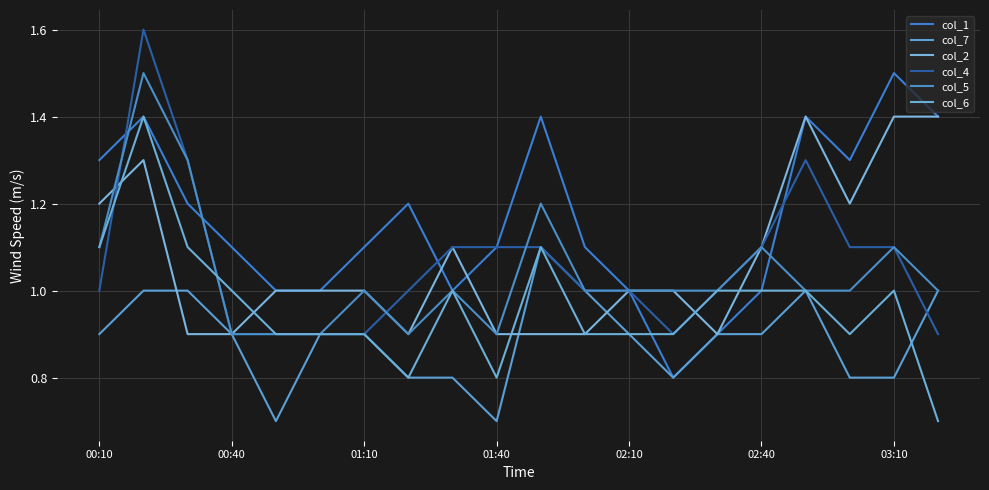

True or false: col_6 has more than 2 interior local peaks.

True